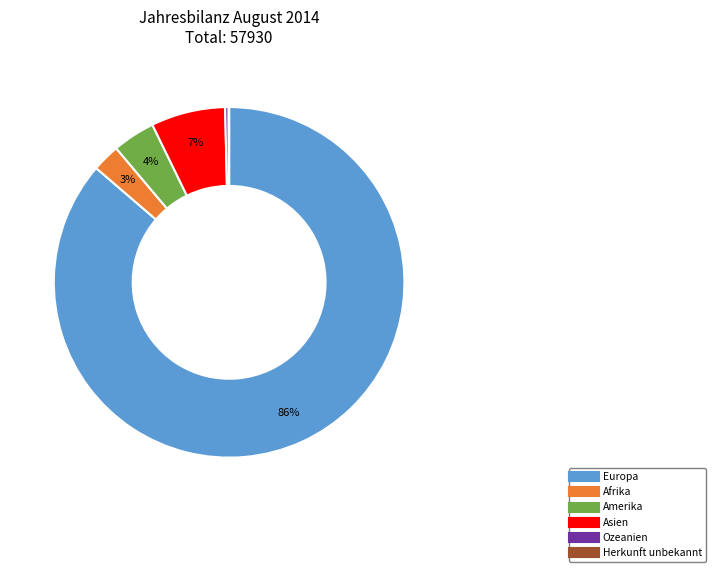

To the nearest percent, what is the difference between the Ozeanien and Amerika slice percentages?

4%